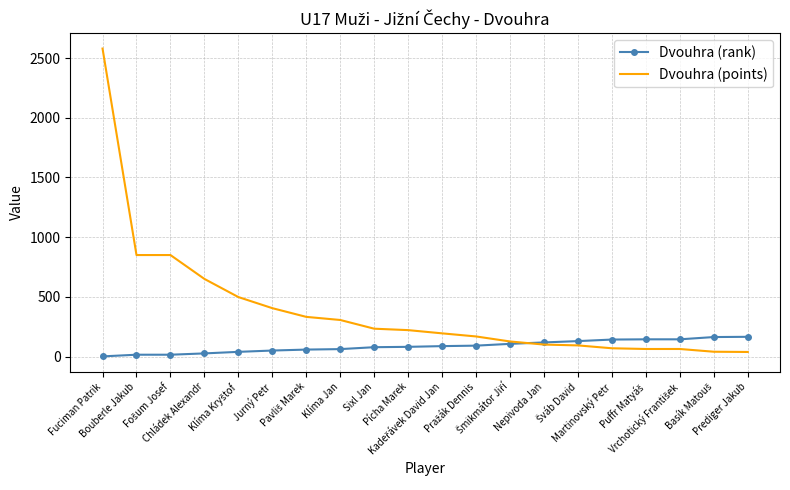

List the series in order of their peak value, highest first.

Dvouhra (points), Dvouhra (rank)